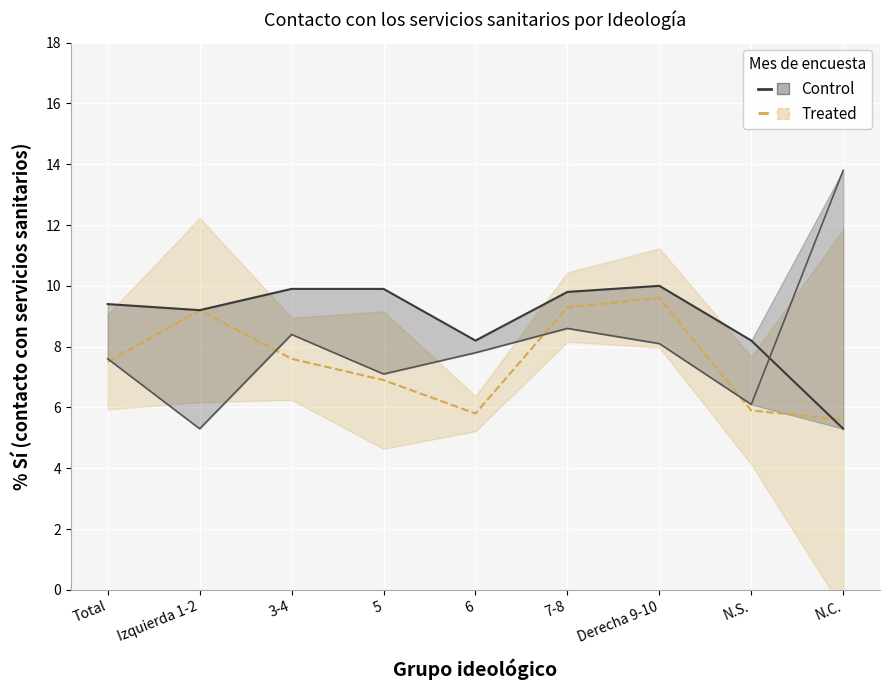

What is the label of the 9th point from the right?

Total